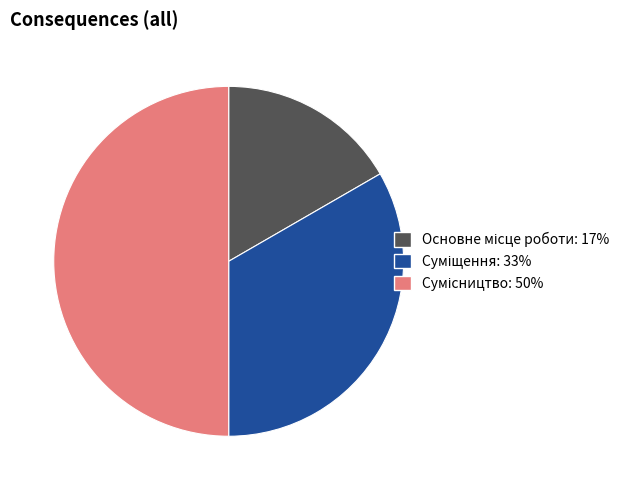

How many segments does this pie chart have?

3